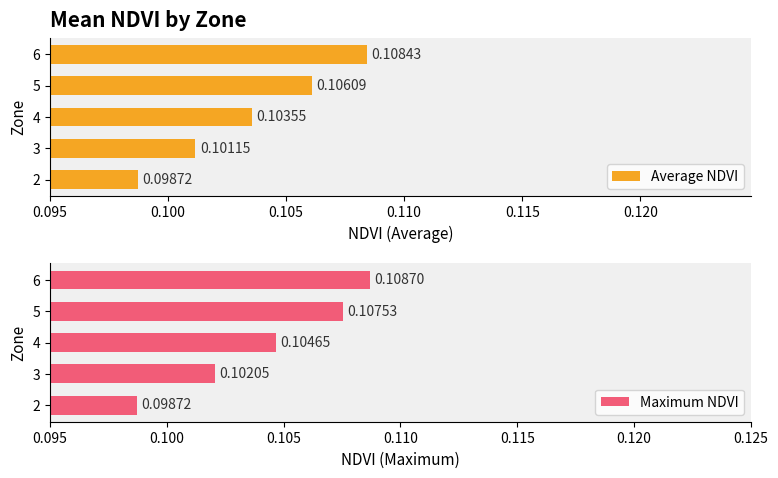

What is the approximate value of Average NDVI at 4?

0.1